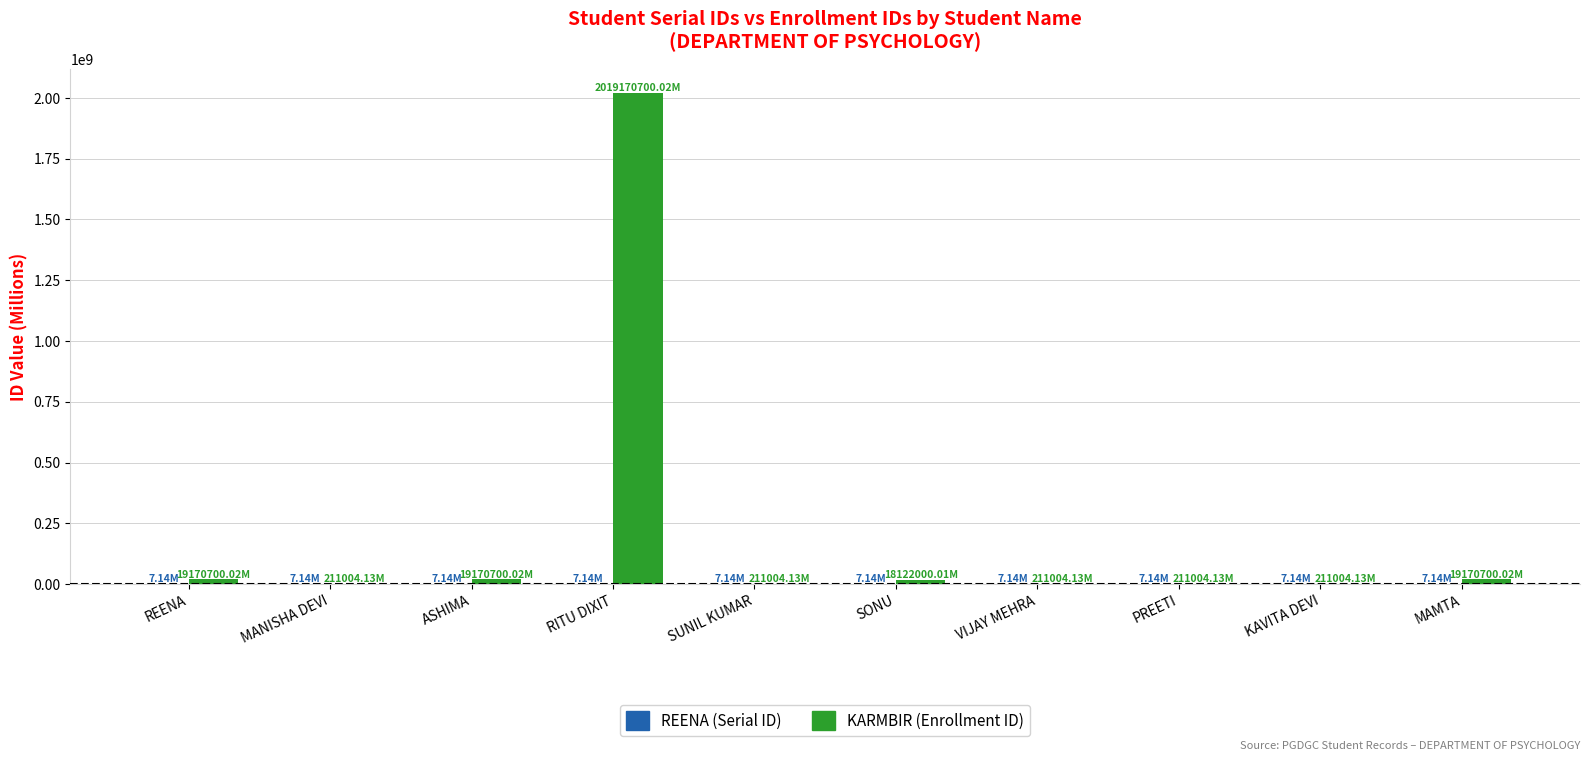

At which category is the sum across all series the highest?

RITU DIXIT